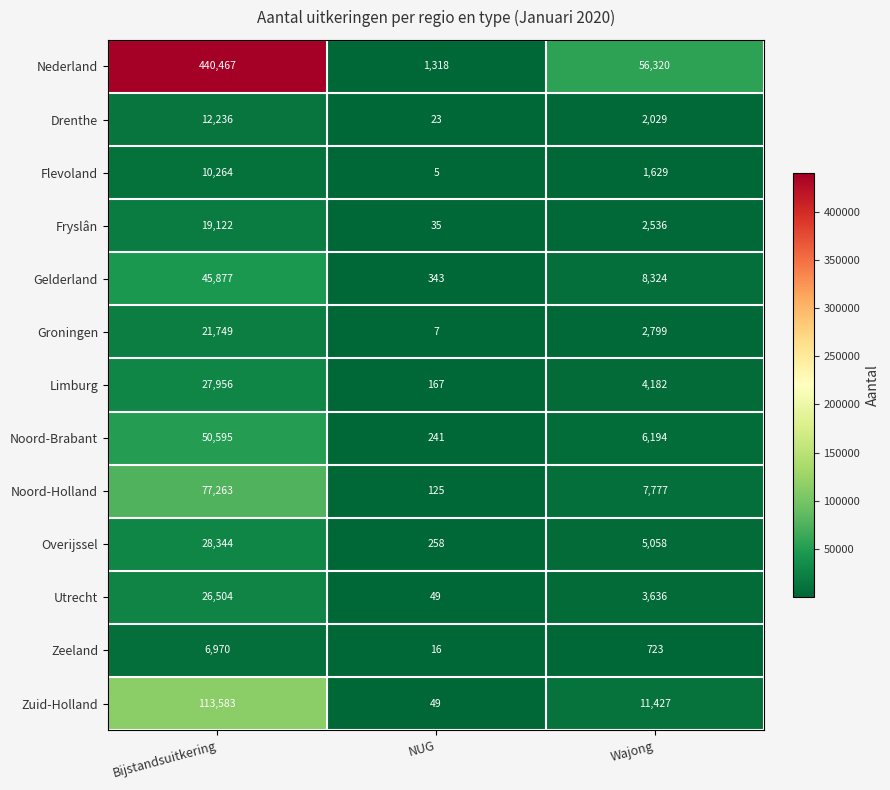

Which series has the largest total across all categories?

Nederland